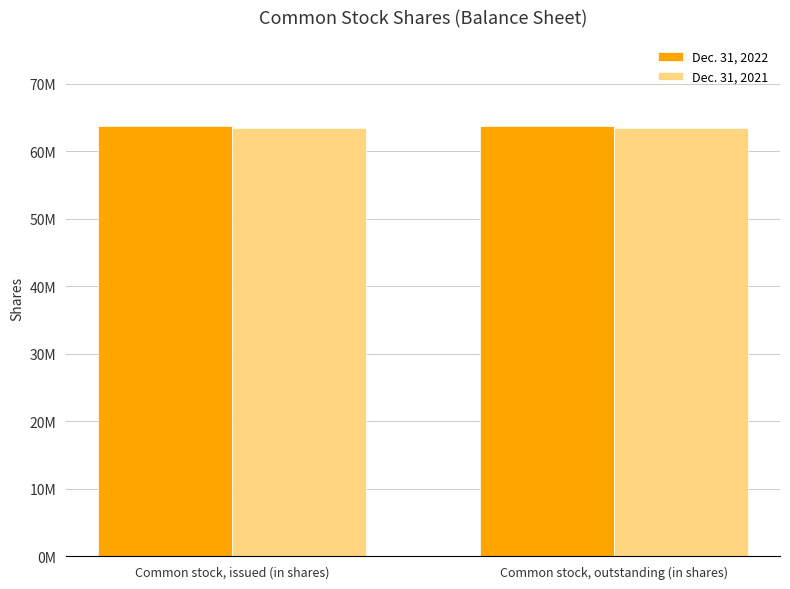

What is the sum of the Dec. 31, 2021 values at Common stock, issued (in shares) and Common stock, outstanding (in shares)?

126801798